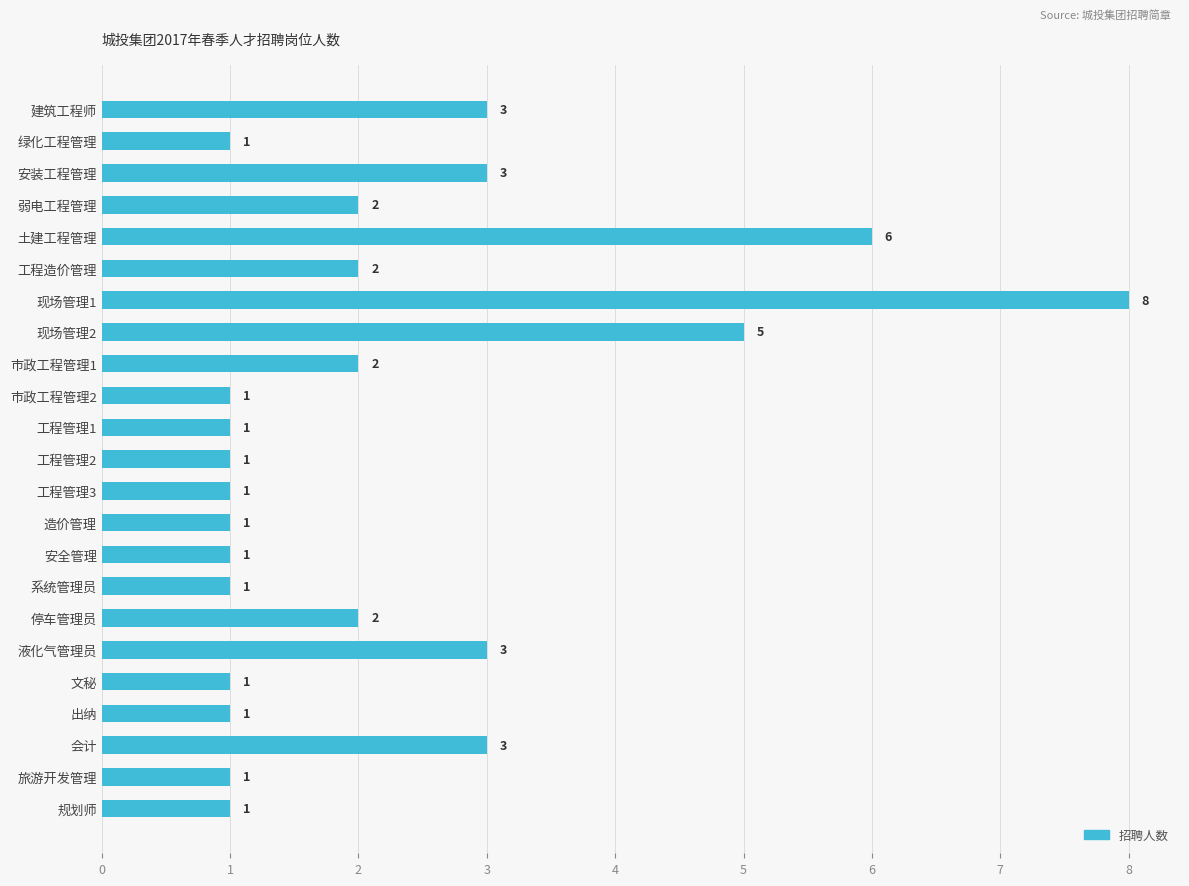

The value at 规划师 is 1. True or false?

True